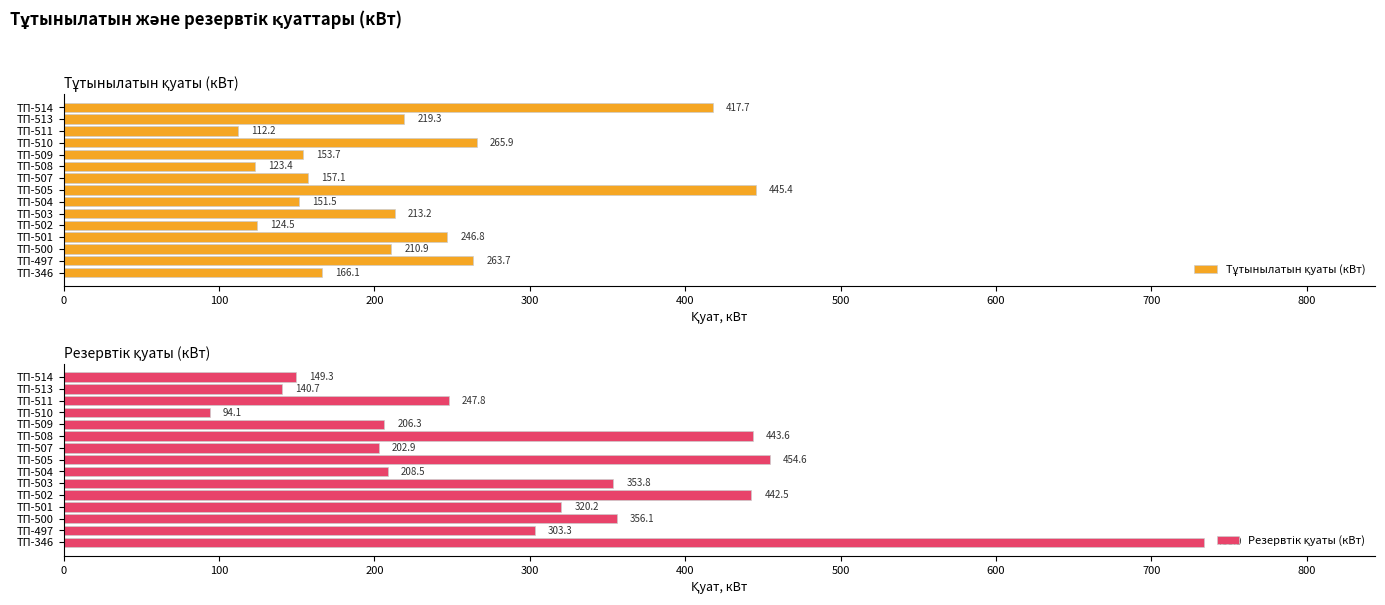

True or false: Резервтік қуаты (кВт) has a value of 652.5 at ТП-502.

False